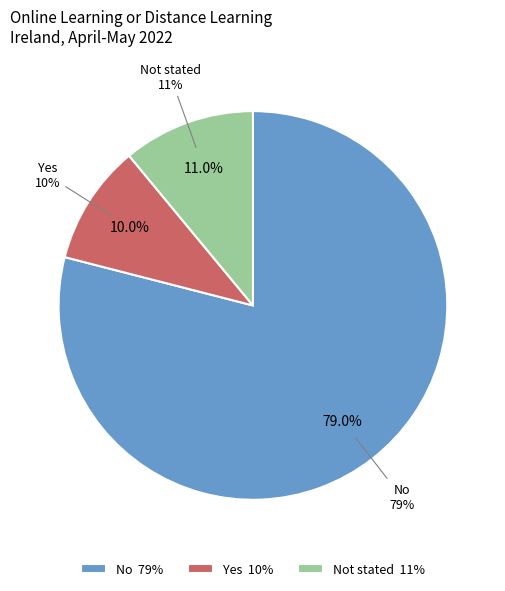

Which has a higher value, Yes or No?

No